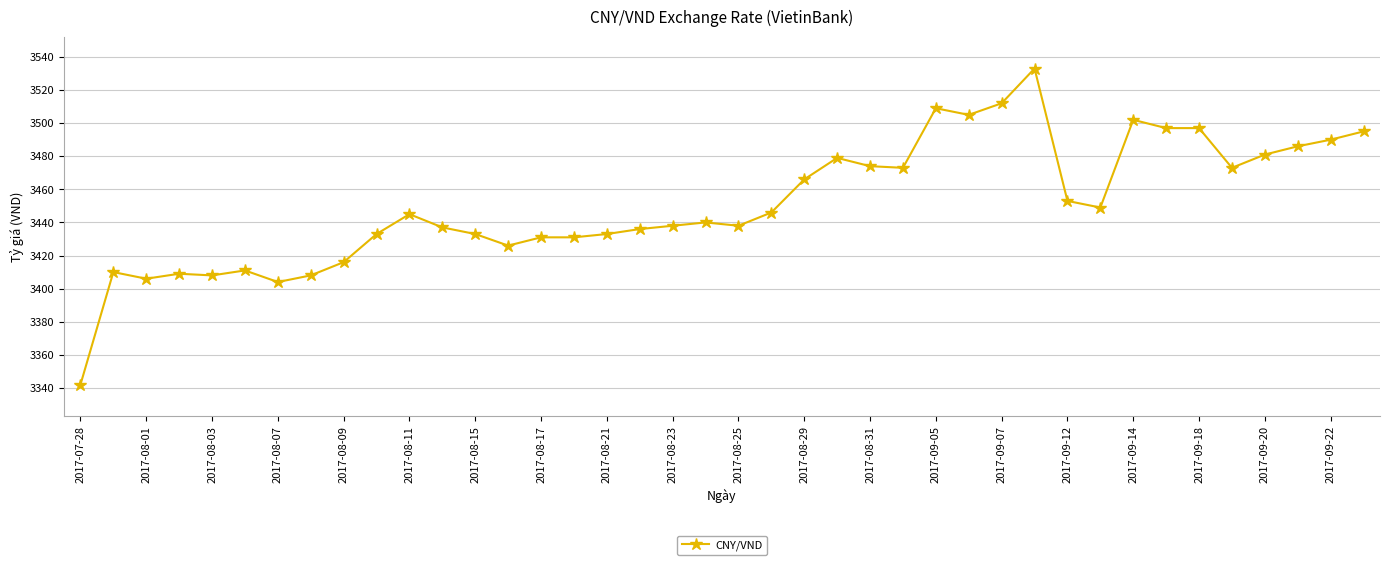

What is the difference between the maximum and minimum values?

191